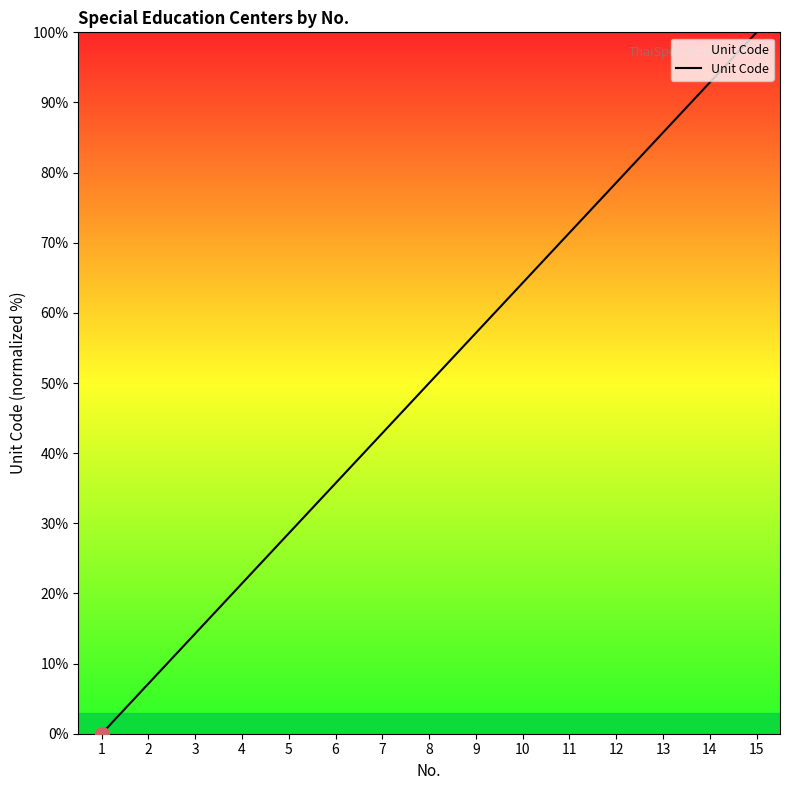

Rank the categories by value from highest to lowest.

15, 14, 13, 12, 11, 10, 9, 8, 7, 6, 5, 4, 3, 2, 1